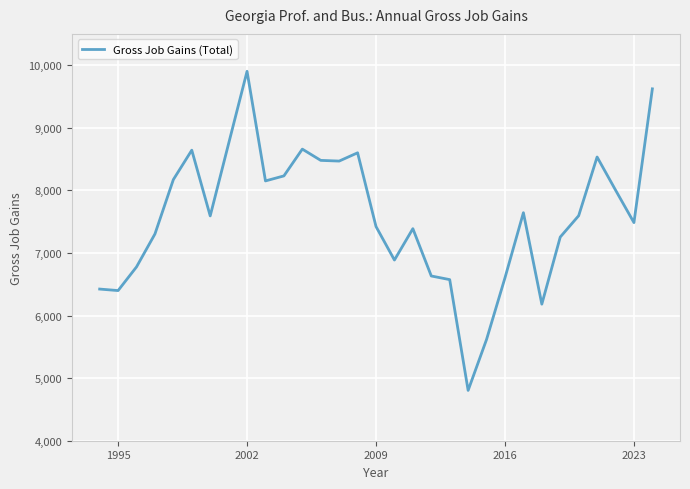

What is the difference between the maximum and minimum values?

5098